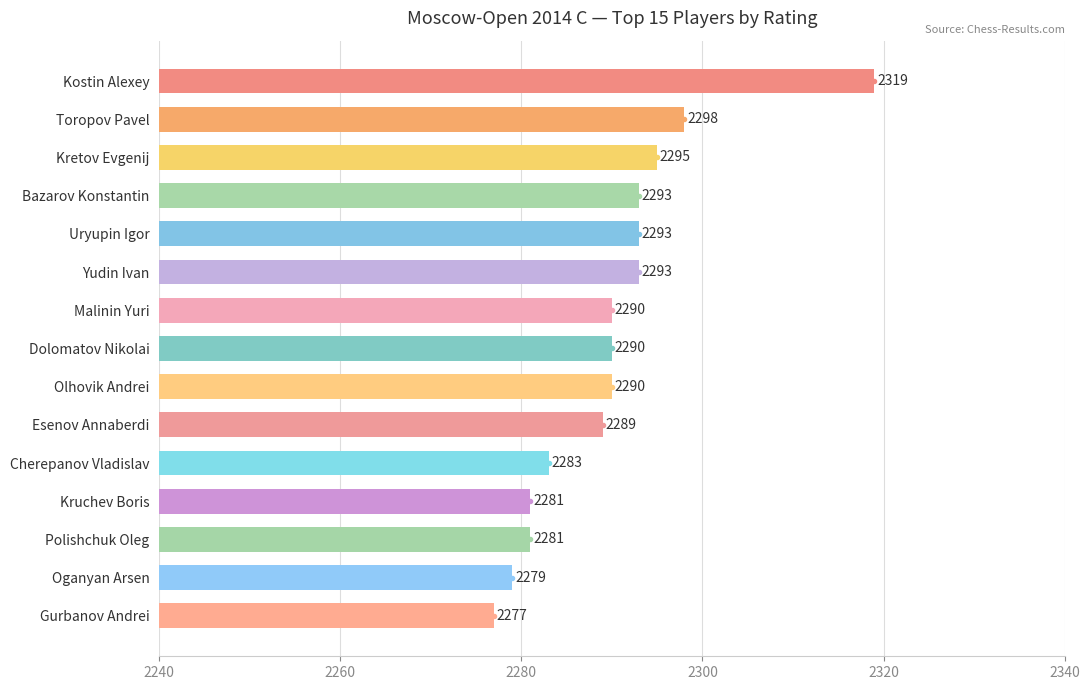

What is the value of the 6th bar from the top?

2293